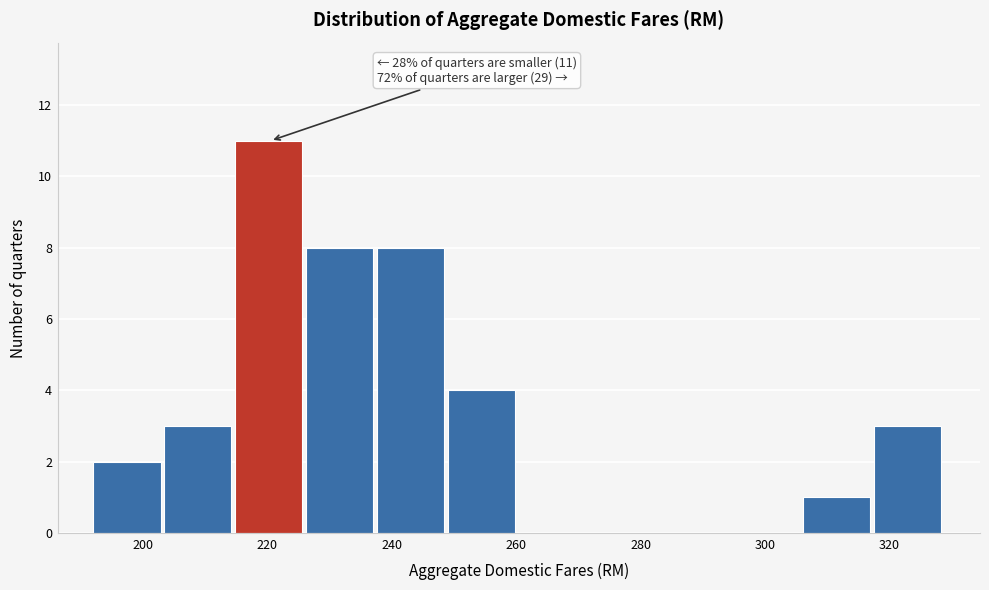

Over which range of the x-axis is the bar tallest?

214 to 226